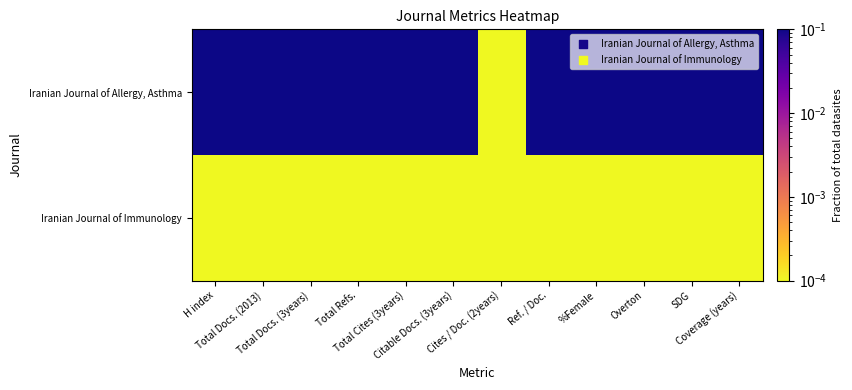

What is the total value across all series at Ref. / Doc.?

0.1